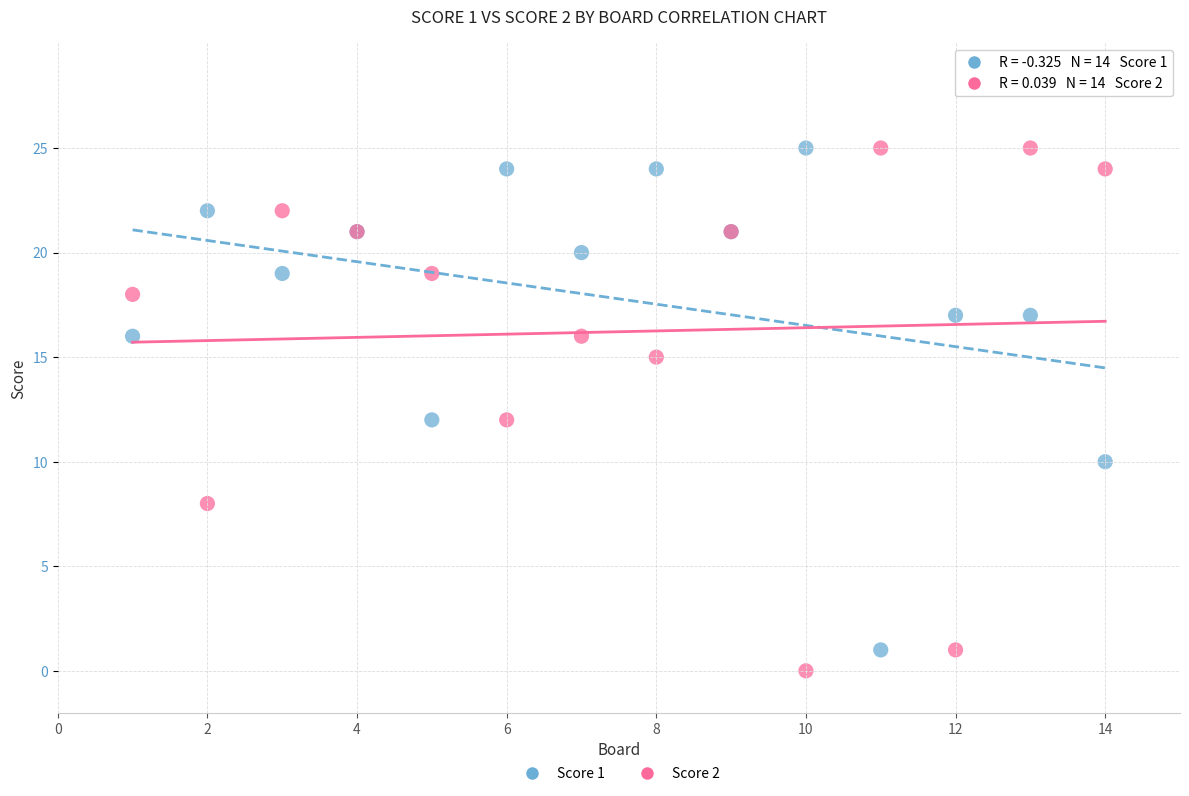

What are all the series names shown in the legend?

Score 1, Score 2